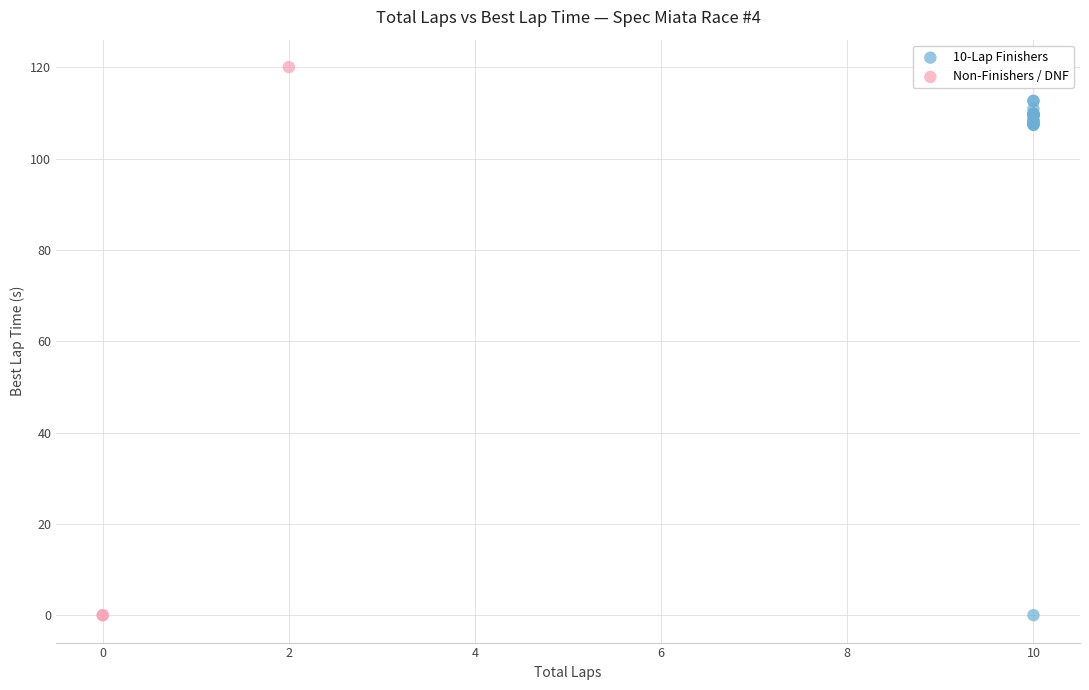

Which series reaches the maximum Y coordinate?

Non-Finishers / DNF